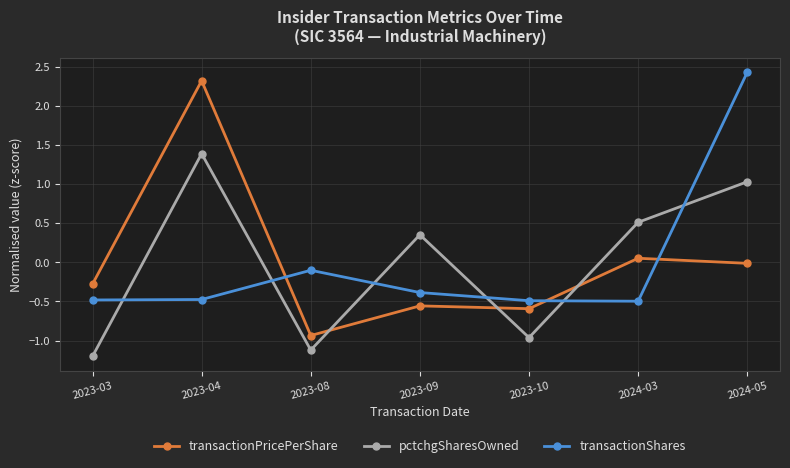

What is the label of the 2nd point from the left?

2023-04